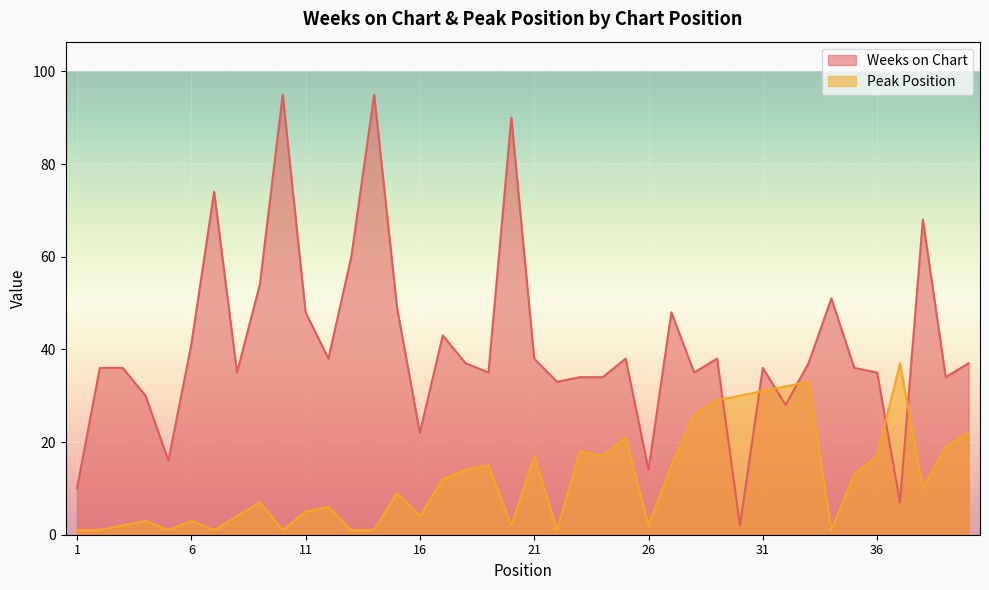

The value of Weeks on Chart at 6 is 41. True or false?

True